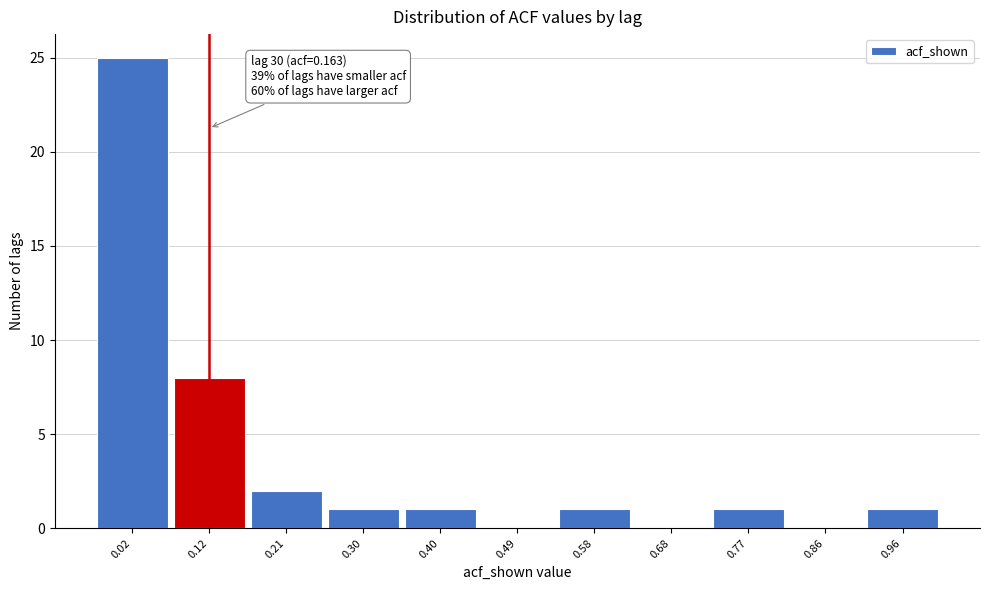

Reading left to right, what are all the values shown in this chart?

0.02=25	0.12=8	0.21=2	0.30=1	0.40=1	0.49=0	0.58=1	0.68=0	0.77=1	0.86=0	0.96=1